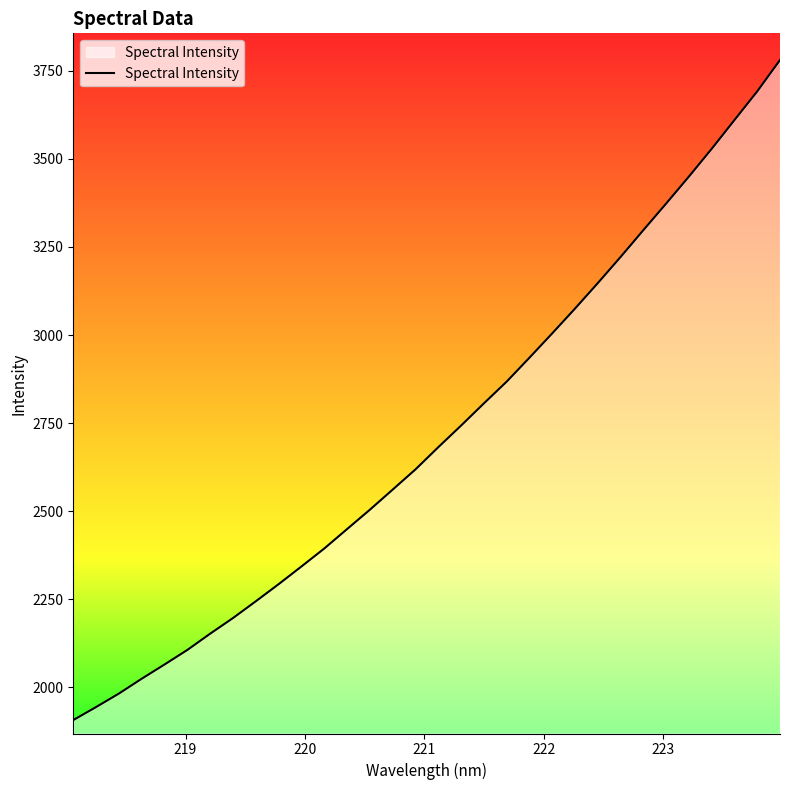

What is the sum of all values?

87000.0